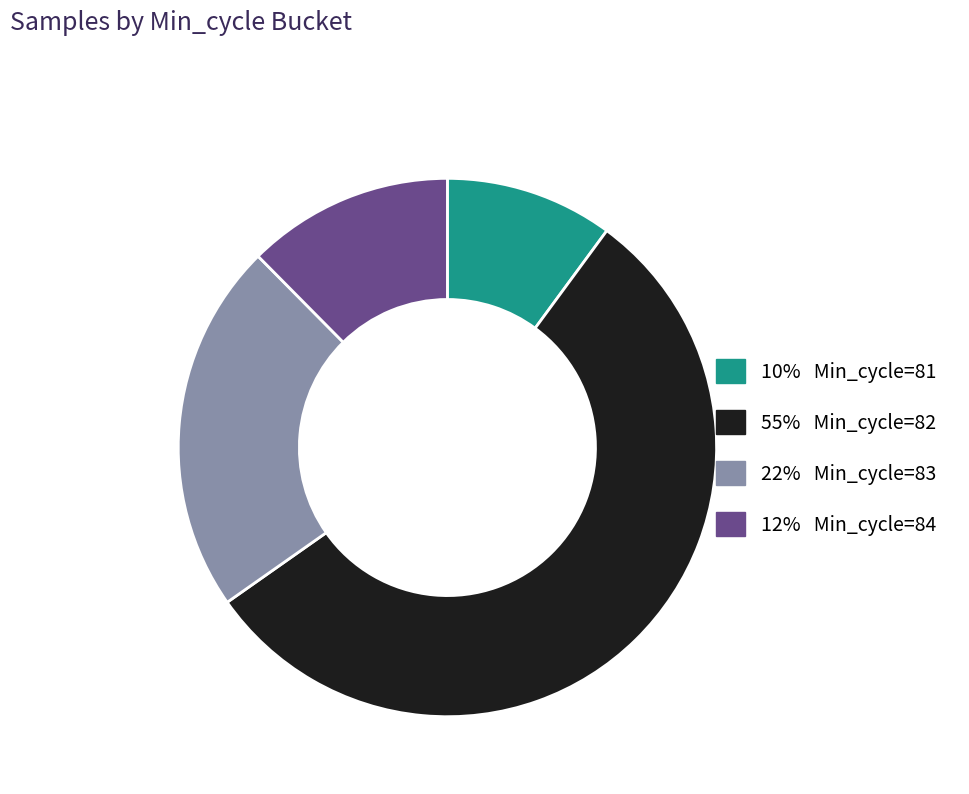

Does any single category account for the majority?

Yes